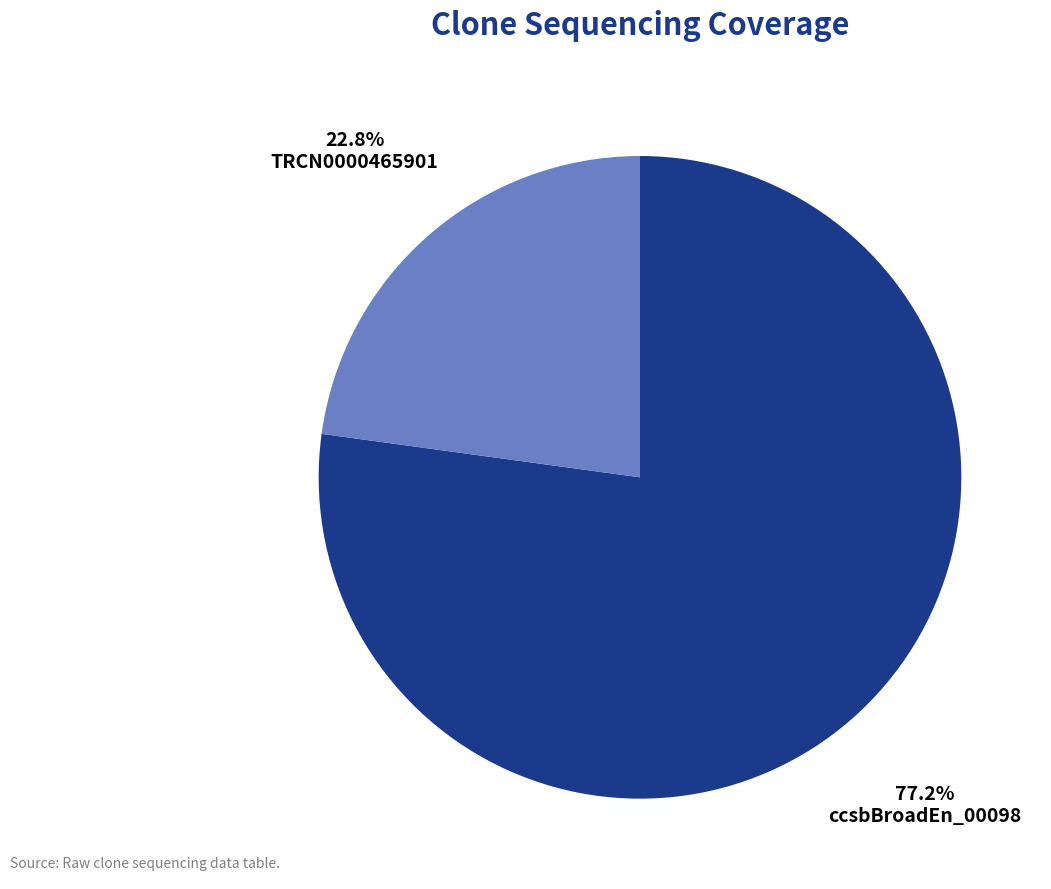

Does any single category account for the majority?

Yes